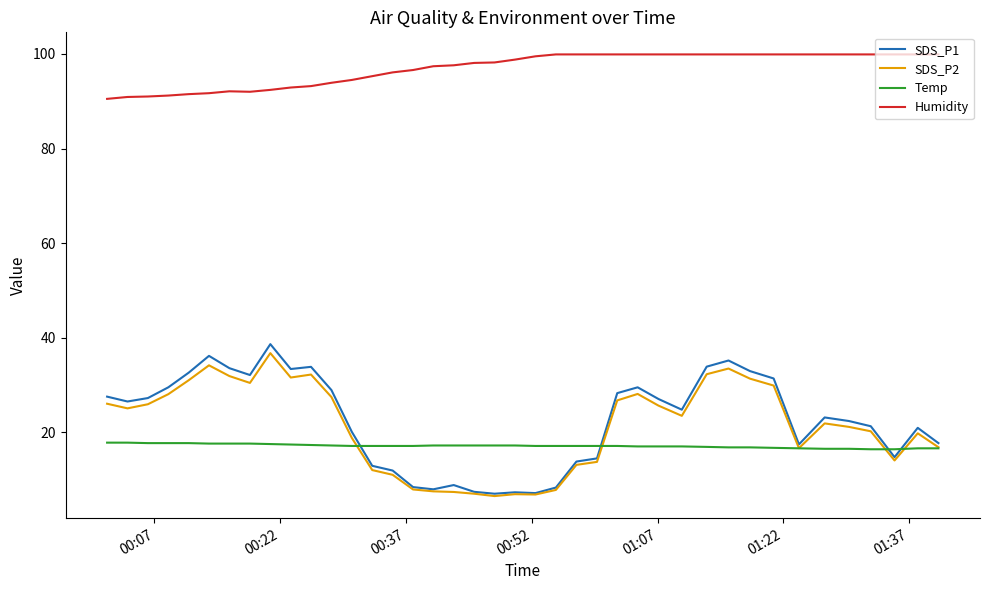

Which series has the largest total across all categories?

Humidity